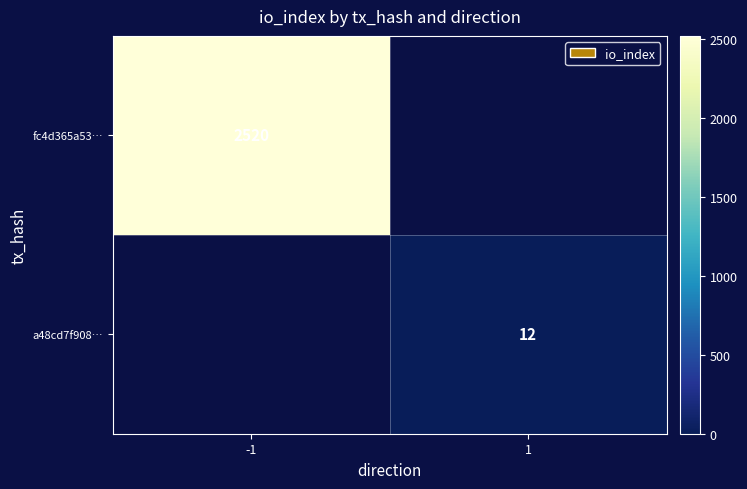

True or false: a48cd7f908… has a value of 7 at 1.

False